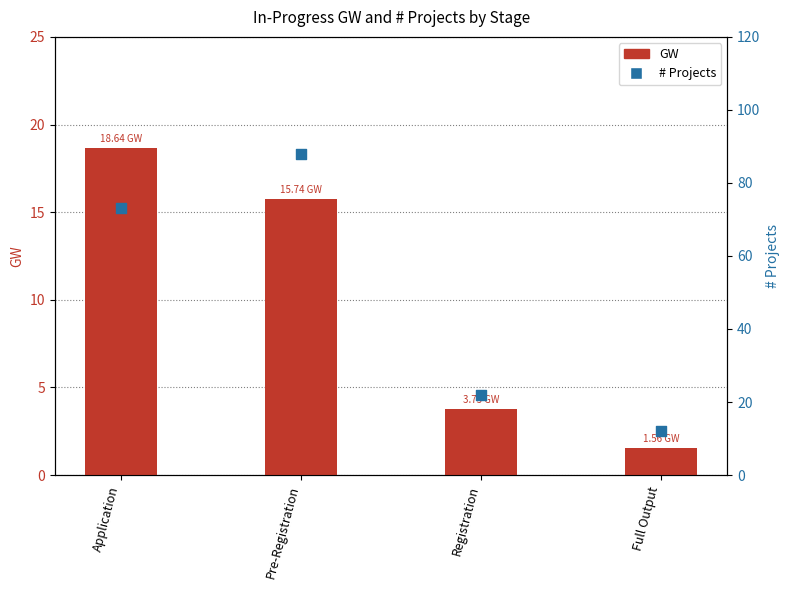

At which category is the sum across all series the highest?

Pre-Registration